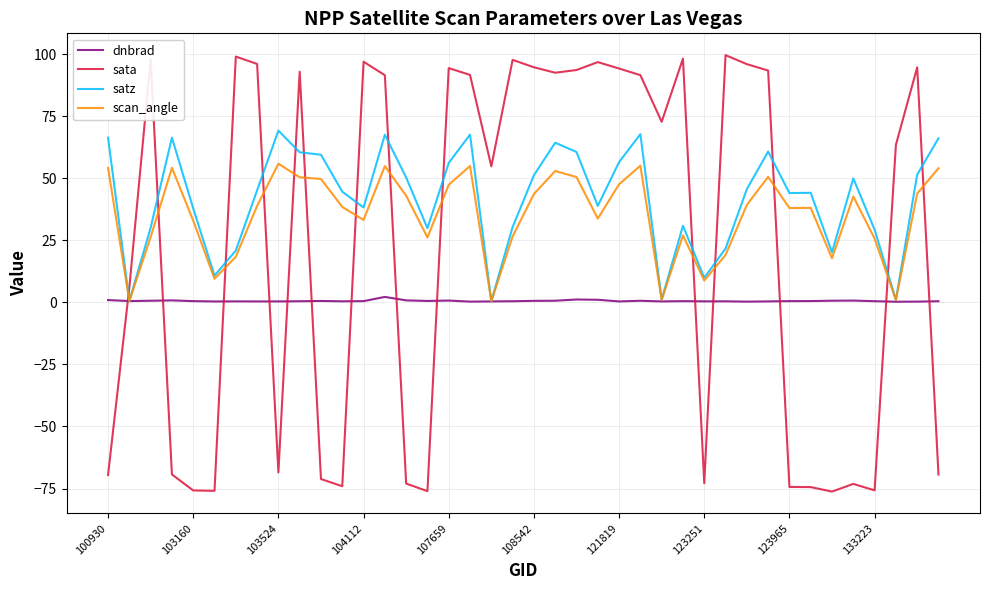

Rank the series by their average value, from lowest to highest.

dnbrad, sata, scan_angle, satz